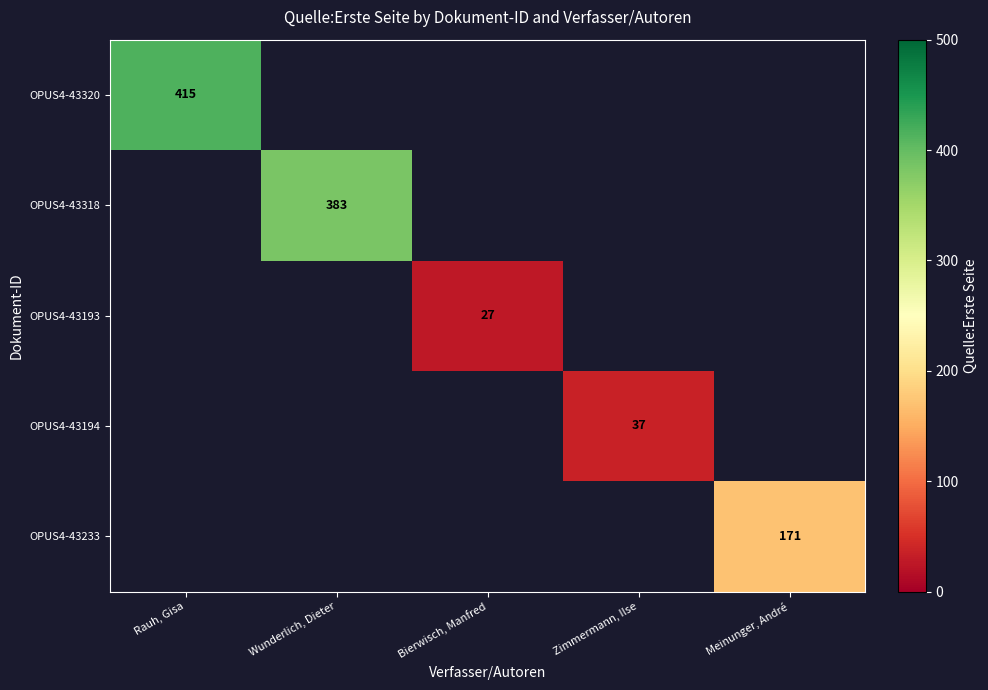

True or false: OPUS4-43320 has a value of 570 at Rauh, Gisa.

False